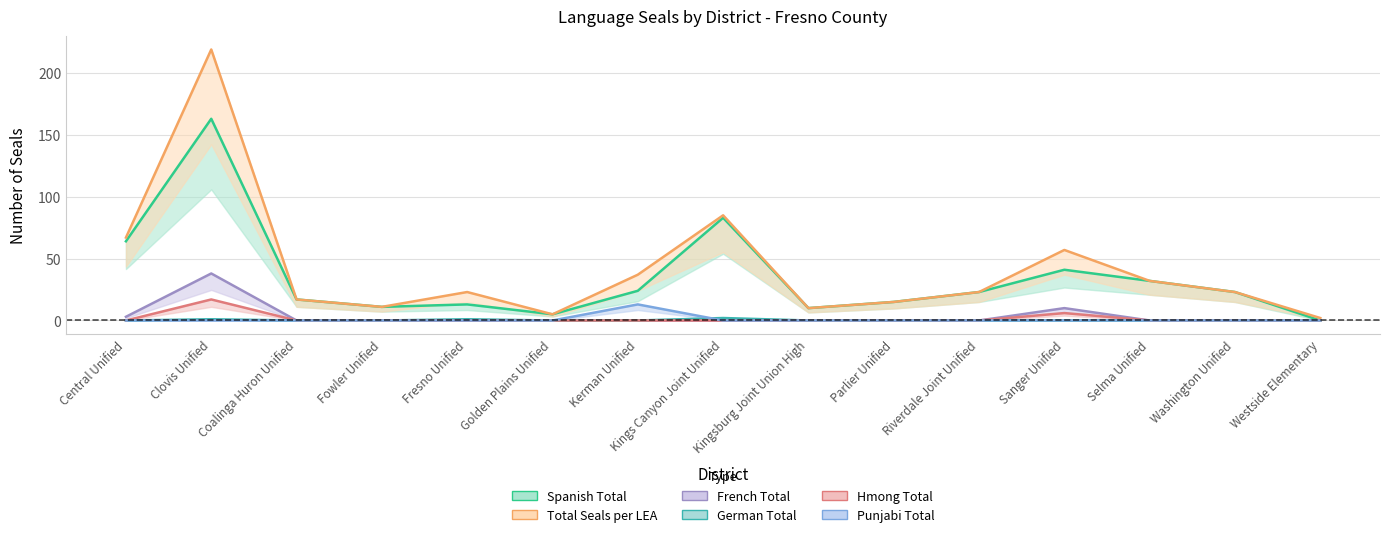

What is the label of the 8th point from the left?

Kings Canyon Joint Unified